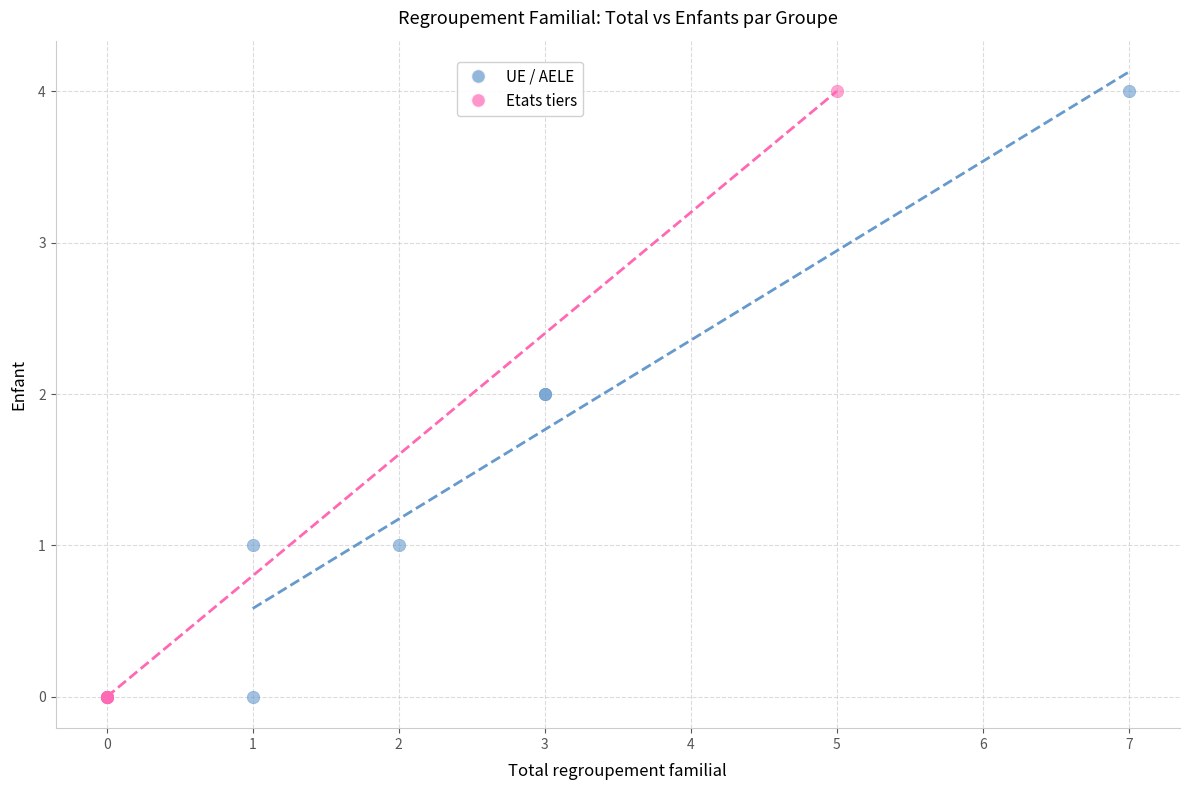

What are all the series names shown in the legend?

UE / AELE, Etats tiers